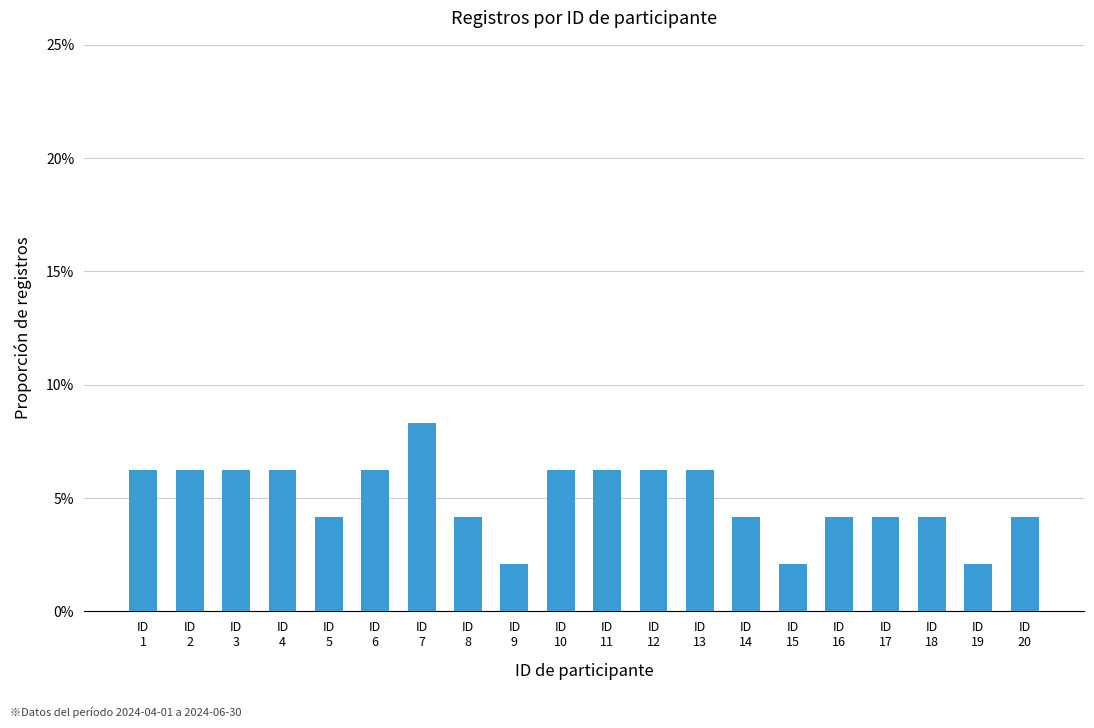

What is the value of the 4th bar from the left?

0.1